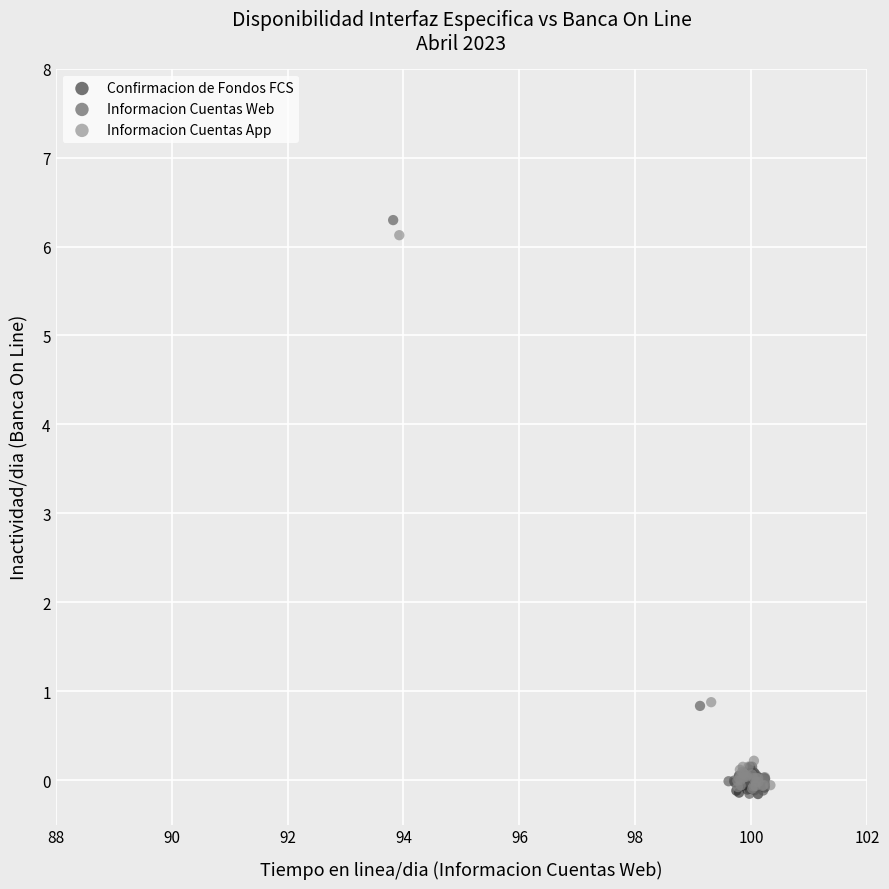

What are all the series names shown in the legend?

Confirmacion de Fondos FCS, Informacion Cuentas Web, Informacion Cuentas App